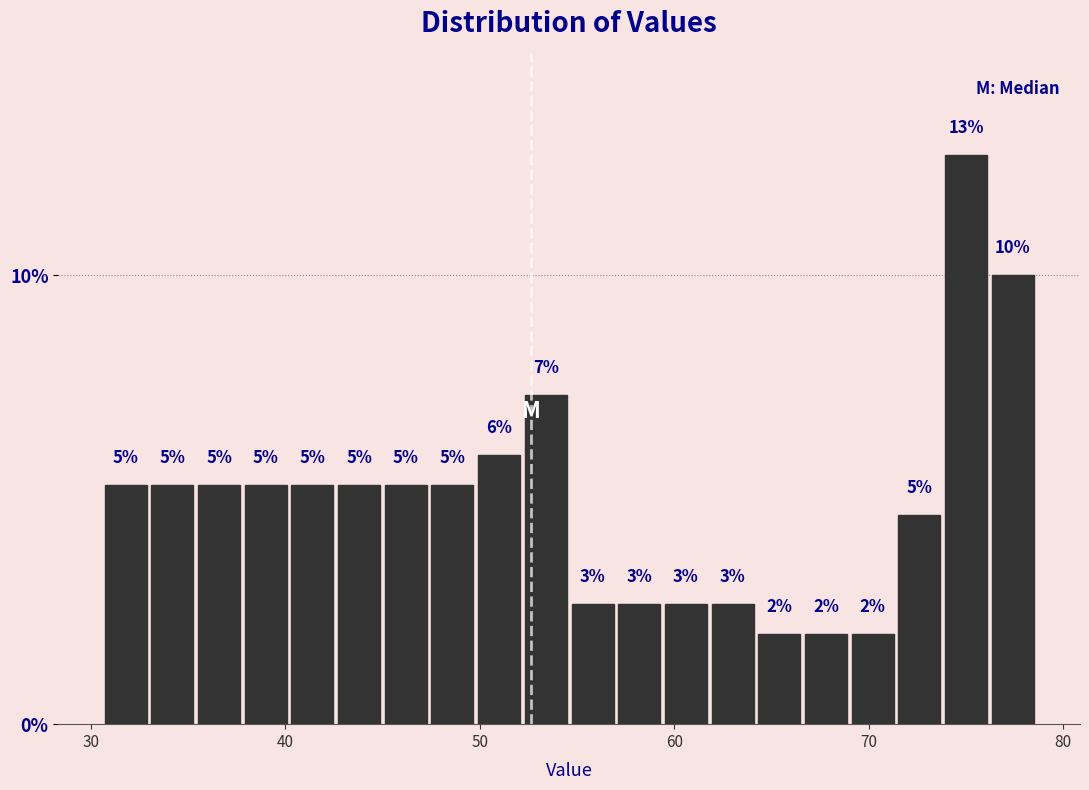

Read against the x-axis, roughly where is the centre of the tallest bar?

75